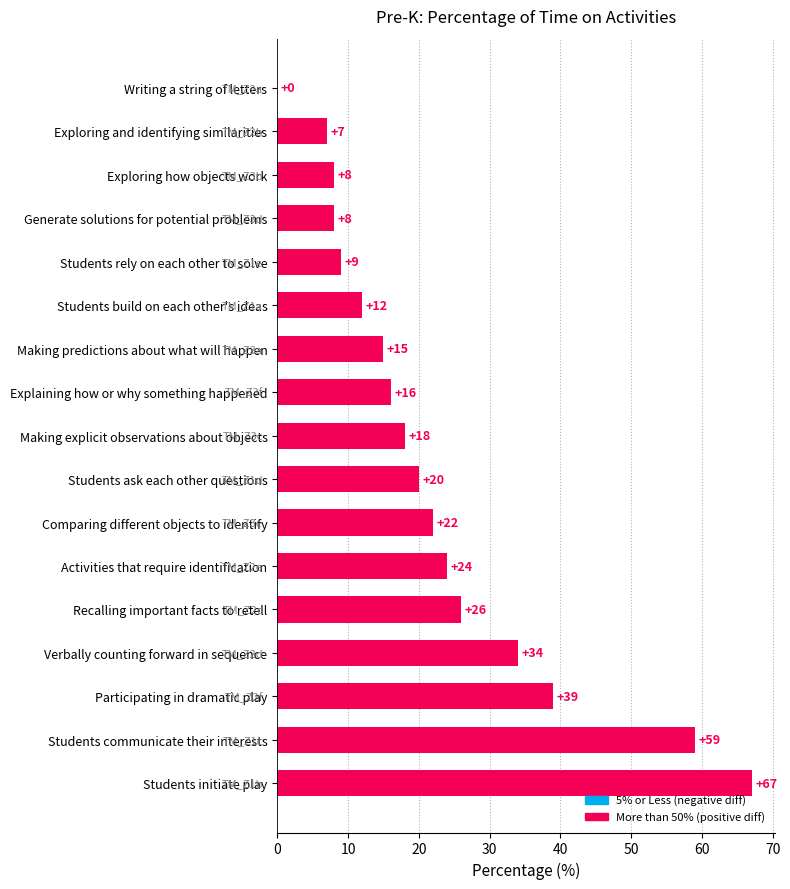

What is the sum of the values at Activities that require identification and Writing a string of letters?

24